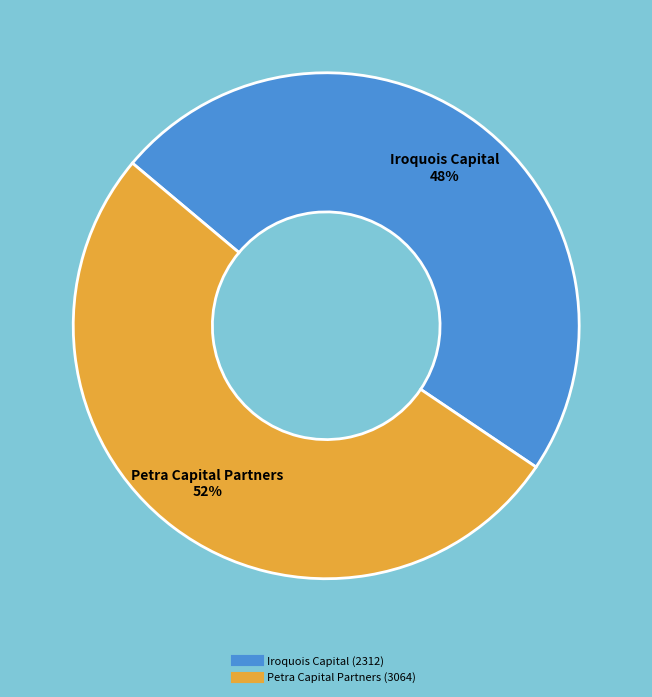

To the nearest percent, what is the combined percentage of Petra Capital Partners (3064) and Iroquois Capital (2312)?

100%